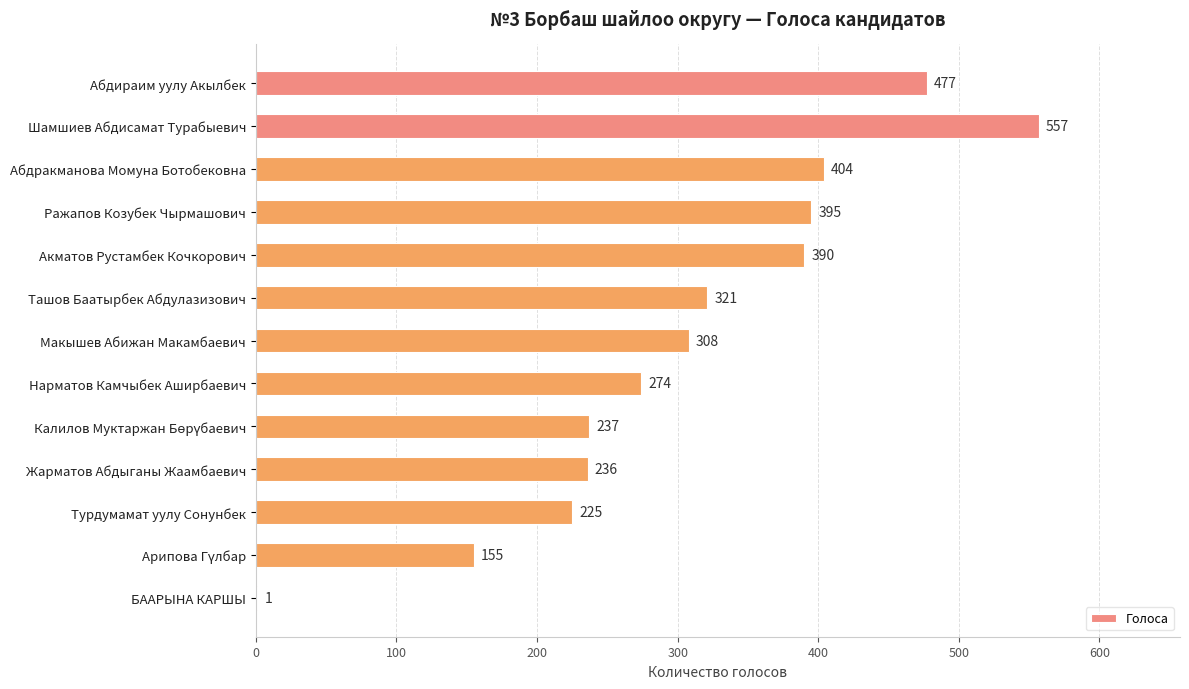

Between Ташов Баатырбек Абдулазизович and Макышев Абижан Макамбаевич, which is larger?

Ташов Баатырбек Абдулазизович